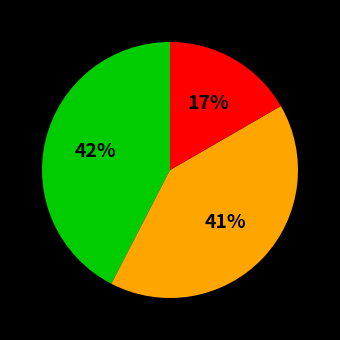

Does any single category account for the majority?

No